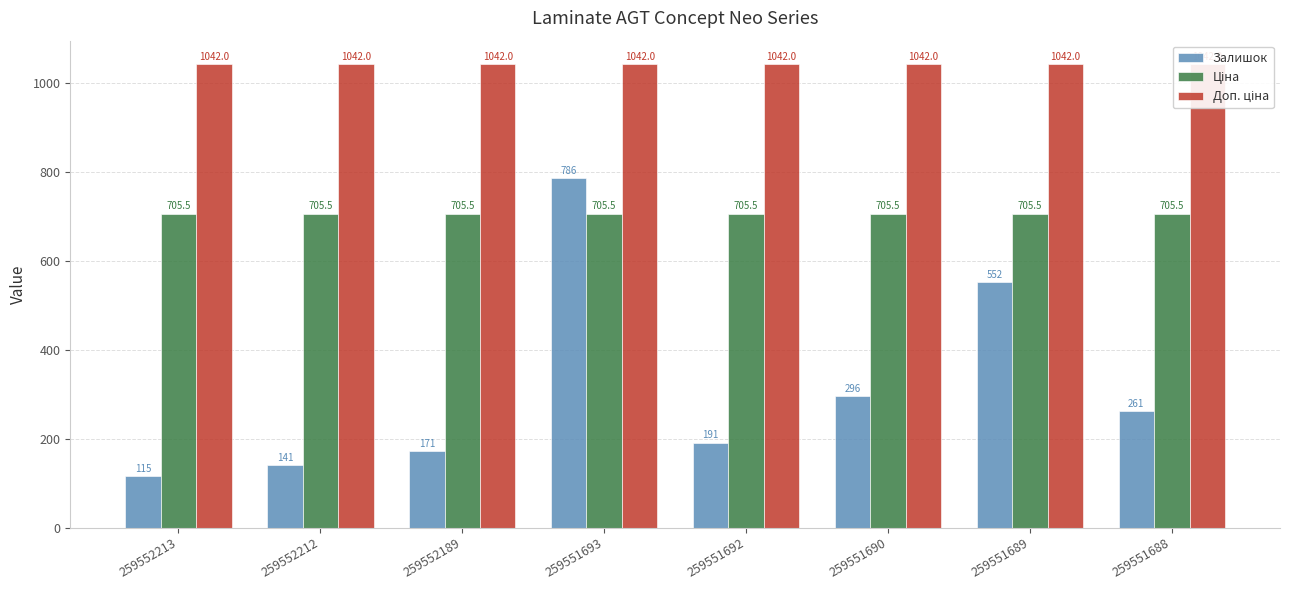

What is the difference between the highest and lowest values at 259551689?

490.0